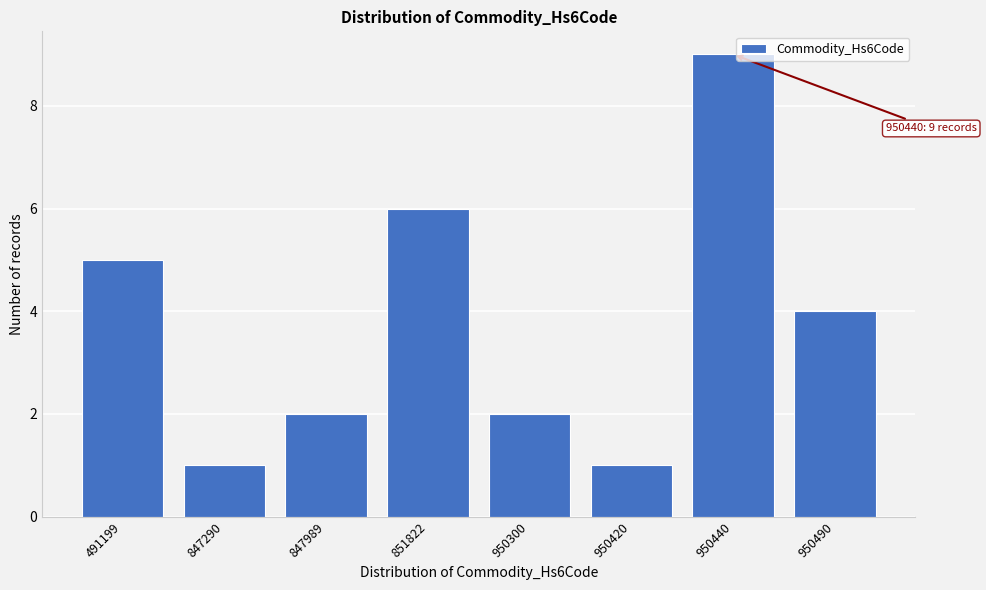

Reading left to right, list all the values displayed in this chart.

491199=5	847290=1	847989=2	851822=6	950300=2	950420=1	950440=9	950490=4